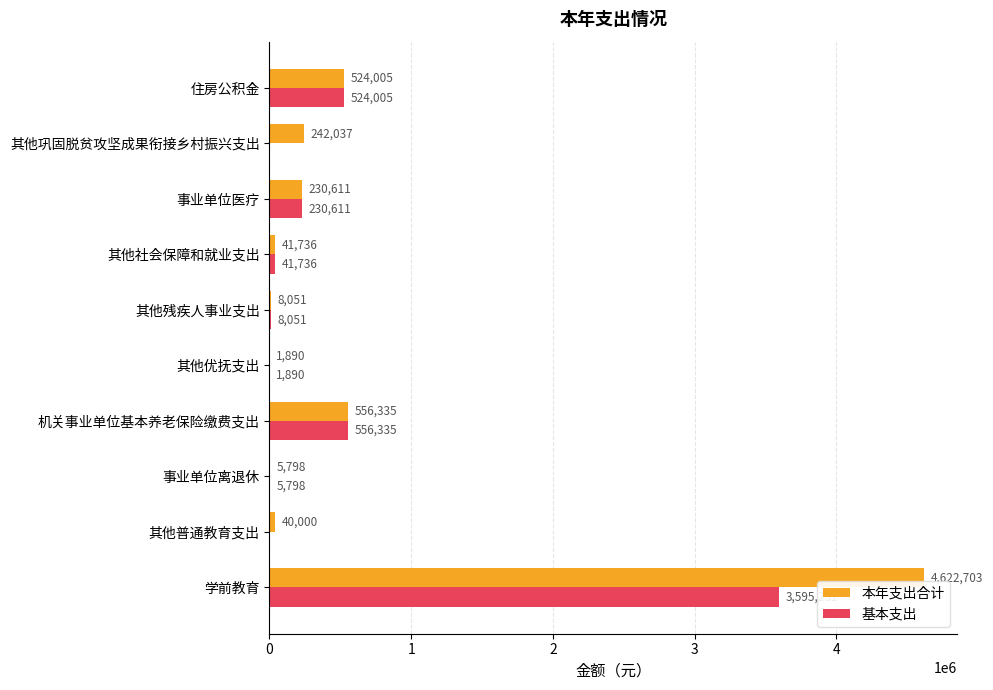

Which series has the largest total across all categories?

本年支出合计